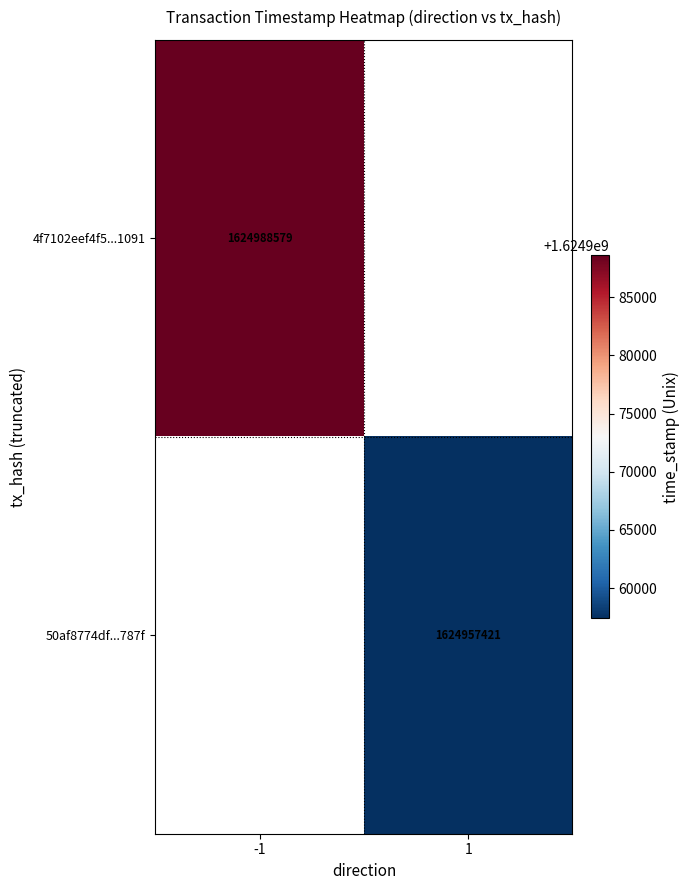

The value of 4f7102eef4f5...1091 at -1 is 2861139007. True or false?

False